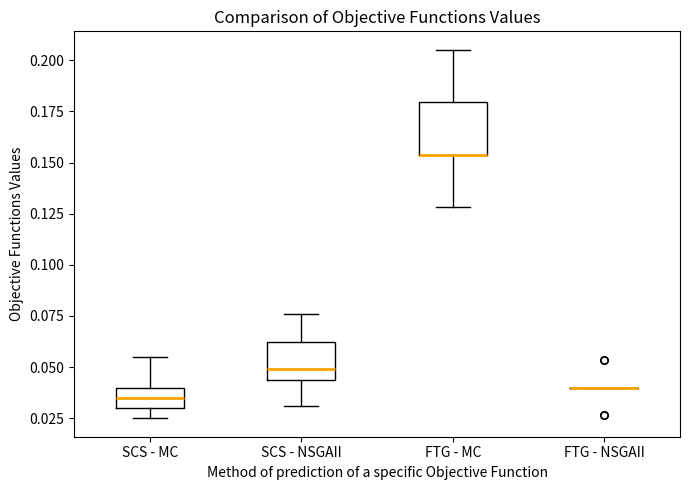

Which box is the tallest, from its lower edge to its upper edge?

FTG - MC